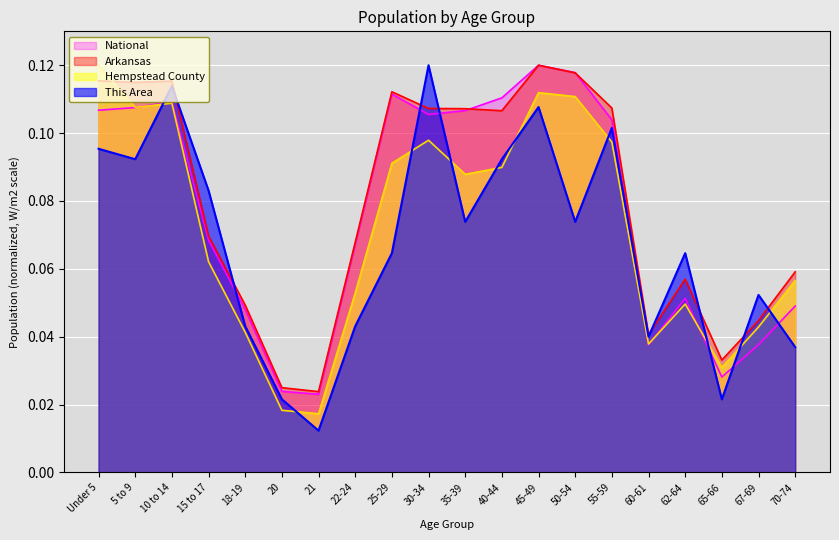

What position from the left is 21?

7